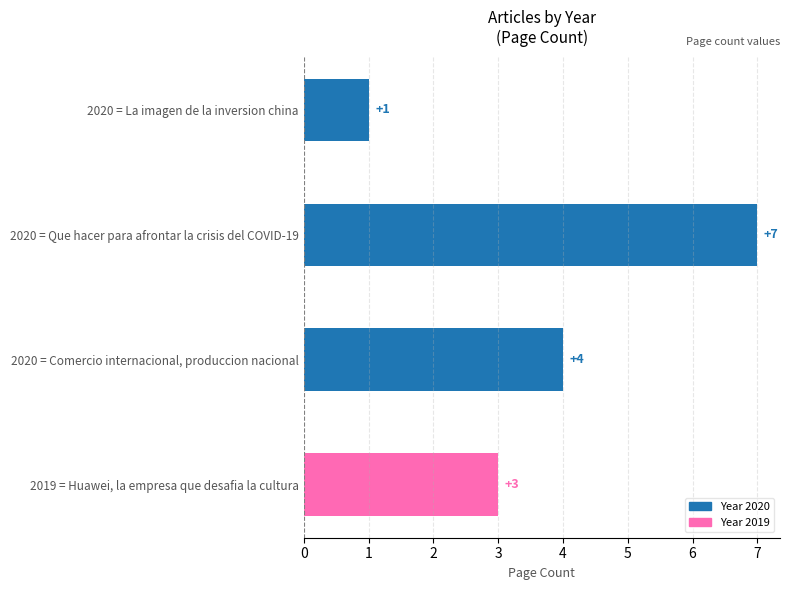

What is the label of the 1st bar from the bottom?

2019 = Huawei, la empresa que desafia la cultura